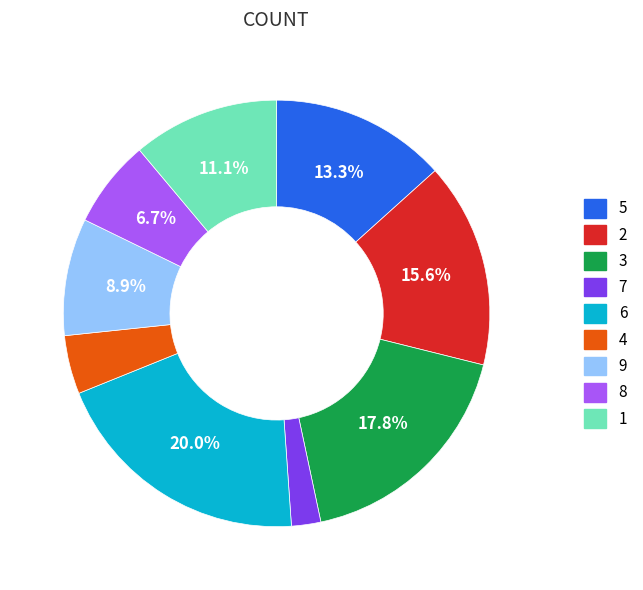

Rank the categories by value from highest to lowest.

6, 3, 2, 5, 1, 9, 8, 4, 7